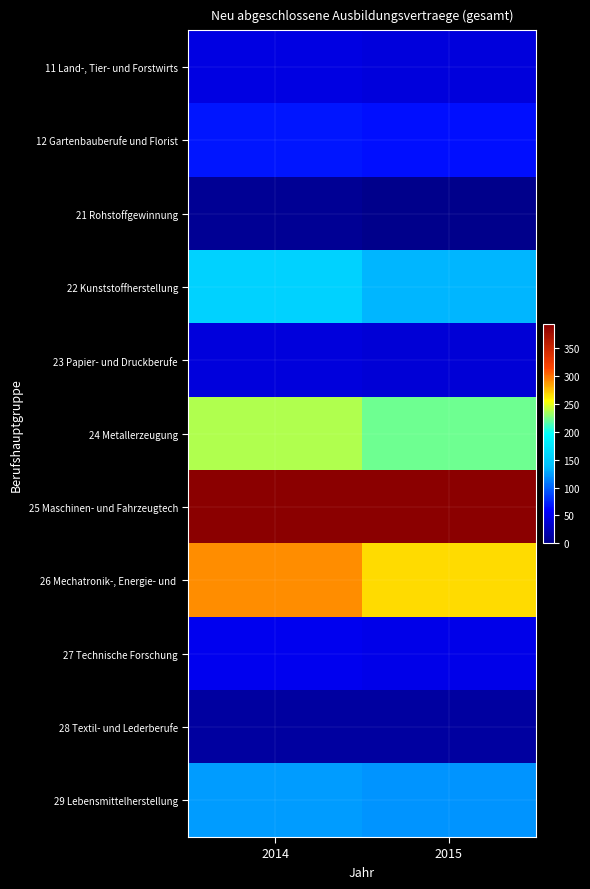

What is the greatest value displayed?

393